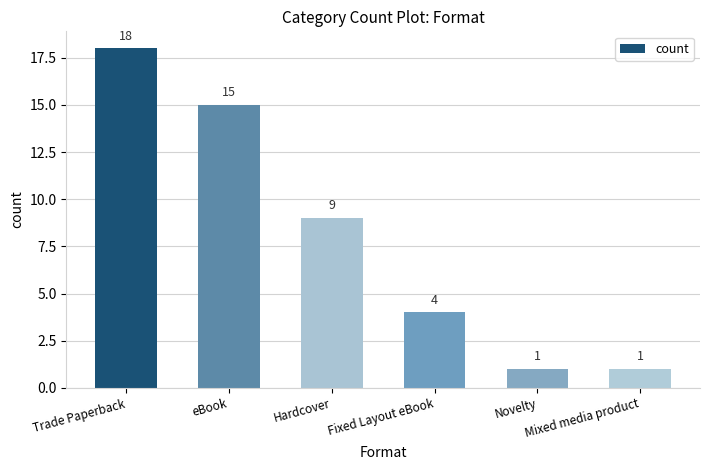

What is the maximum value shown in the chart?

18